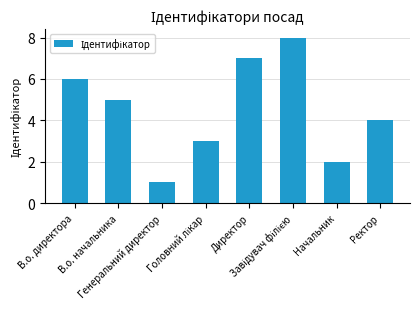

Read the value at Генеральний директор.

1